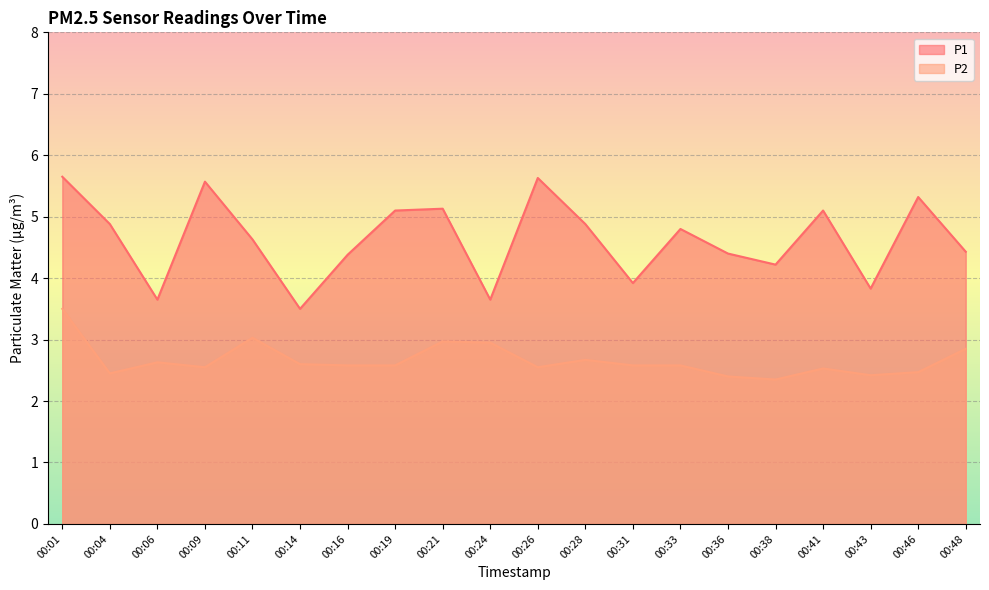

True or false: P2 has more than 0 interior local peaks.

True